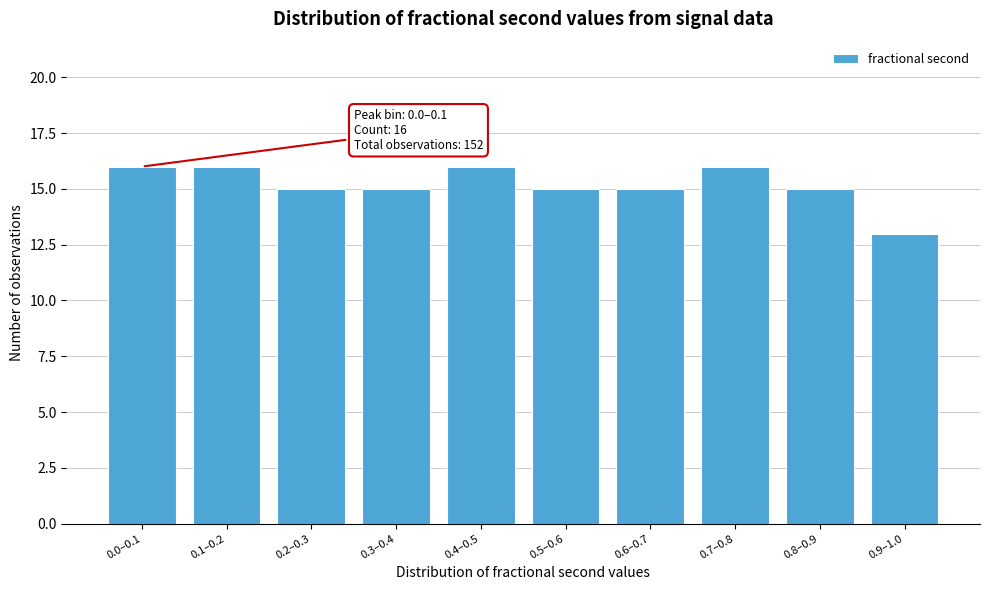

Reading left to right, transcribe all the data shown in this chart.

0.0–0.1=16	0.1–0.2=16	0.2–0.3=15	0.3–0.4=15	0.4–0.5=16	0.5–0.6=15	0.6–0.7=15	0.7–0.8=16	0.8–0.9=15	0.9–1.0=13